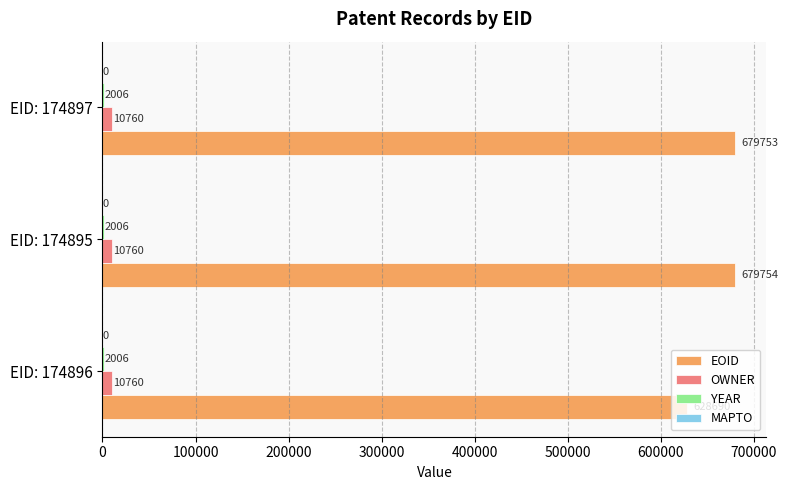

What is the approximate value of EOID at EID: 174897, to the nearest 50?

679750